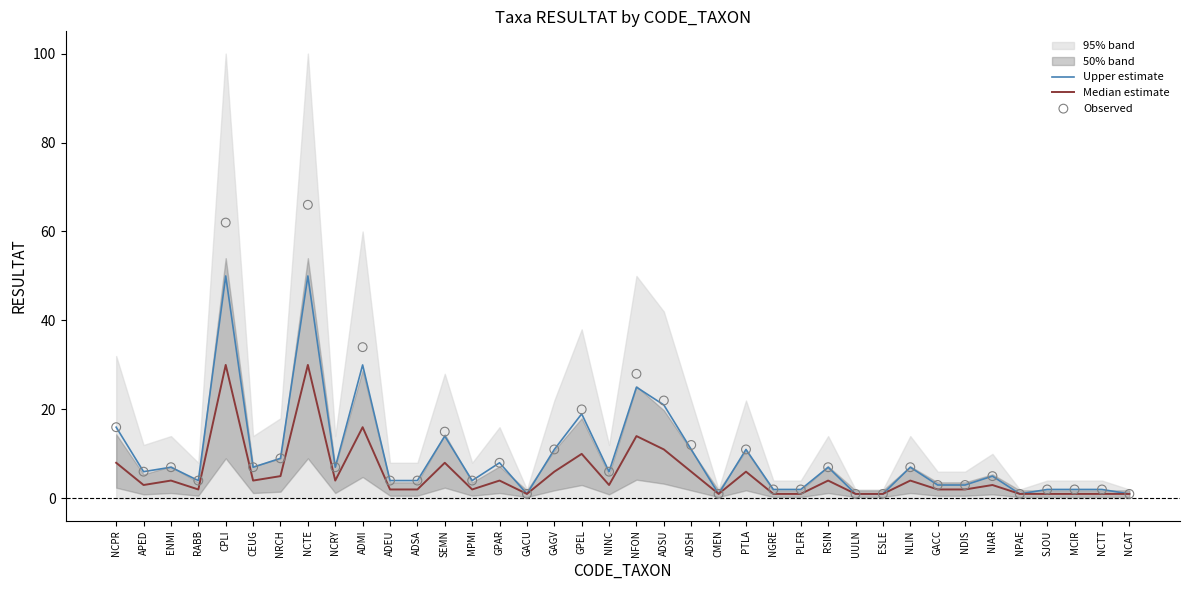

Is the value of Upper estimate at GPEL greater than the value of Median estimate at GACU?

Yes